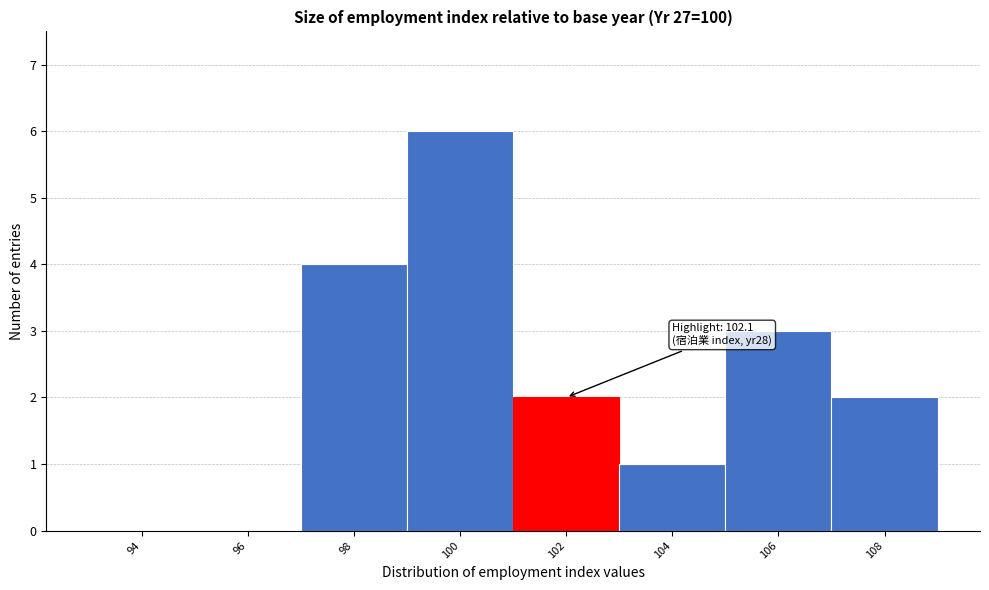

Reading left to right, extract all data points from this chart.

94=0	96=0	98=4	100=6	102=2	104=1	106=3	108=2